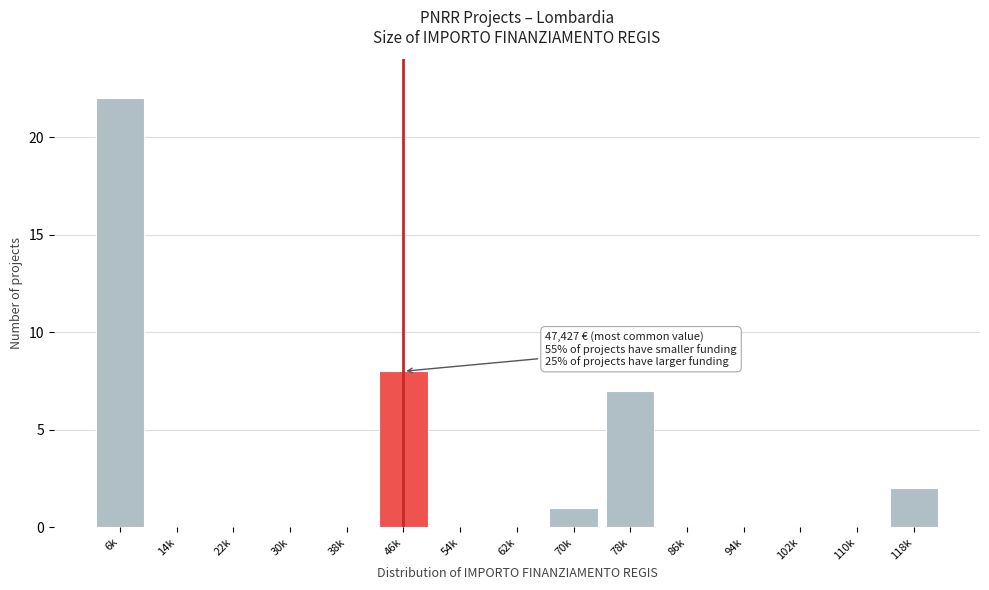

Reading left to right, list all the values displayed in this chart.

6k=22	14k=0	22k=0	30k=0	38k=0	46k=8	54k=0	62k=0	70k=1	78k=7	86k=0	94k=0	102k=0	110k=0	118k=2